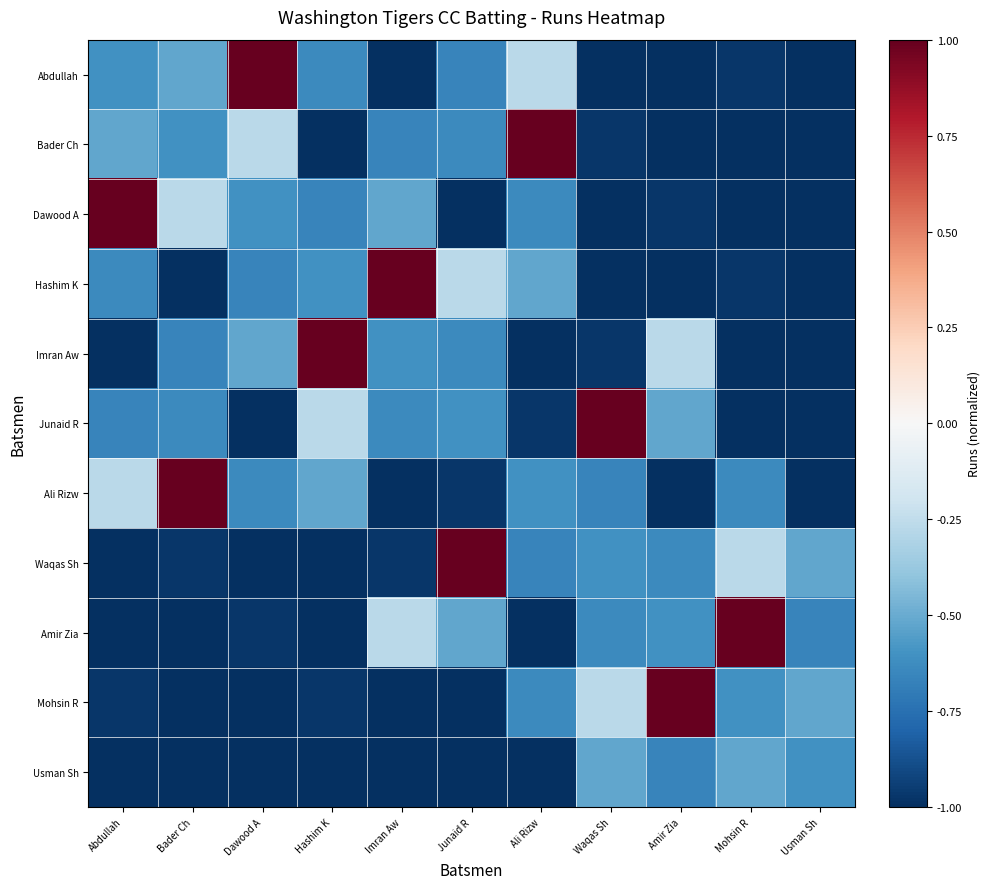

Which series has the largest range (max minus min)?

Abdullah